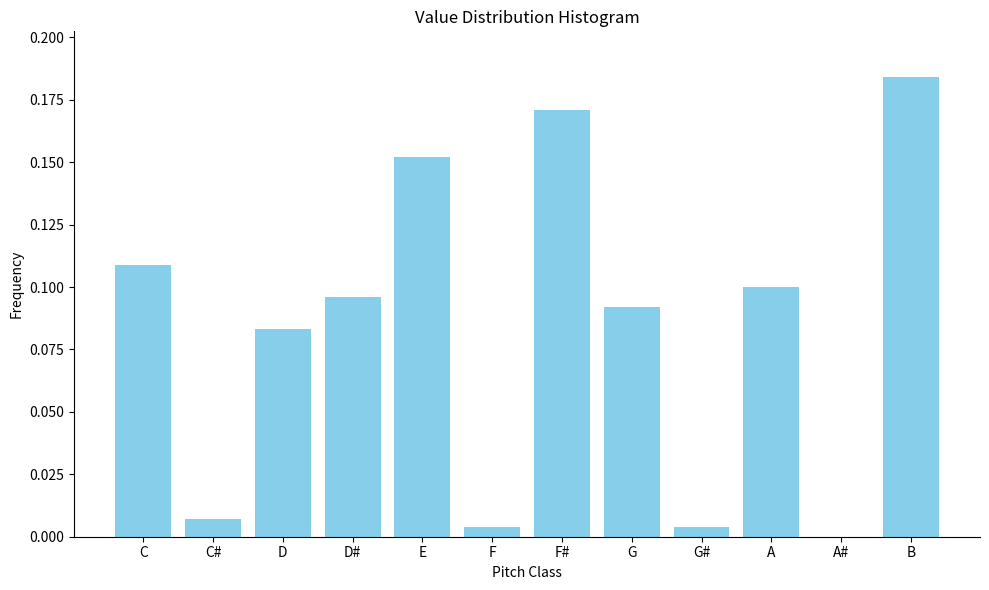

What is the sum of all values?

1.0